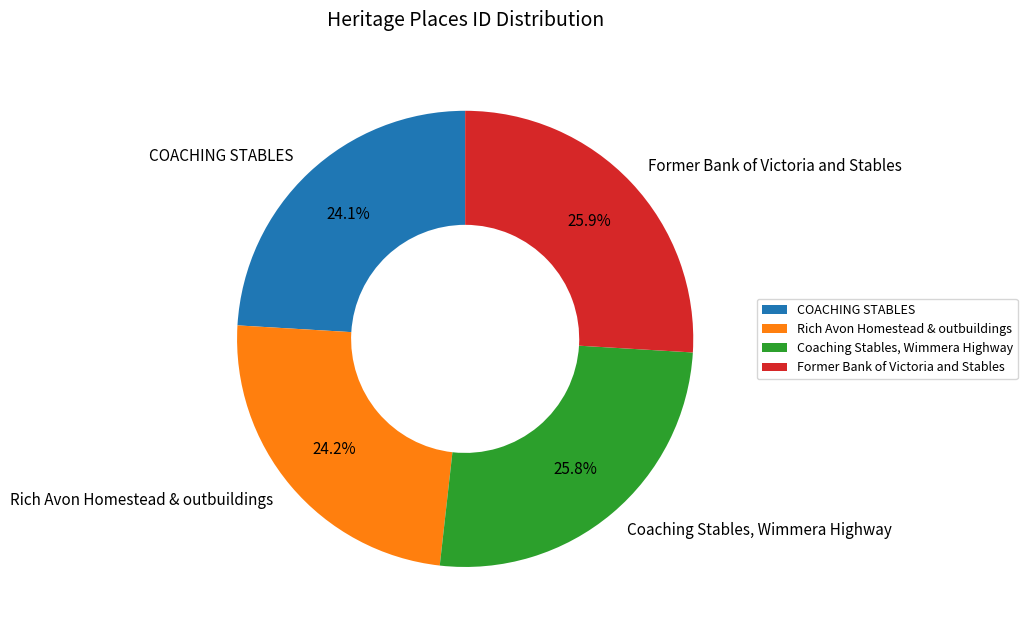

What percentage is the Coaching Stables, Wimmera Highway slice, to the nearest percent?

26%